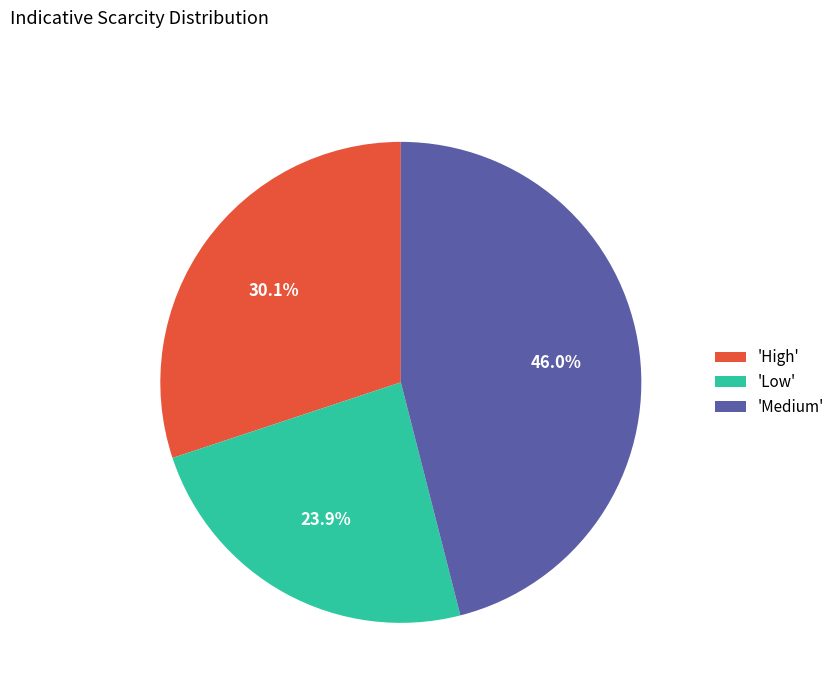

Which slice is the largest?

'Medium'